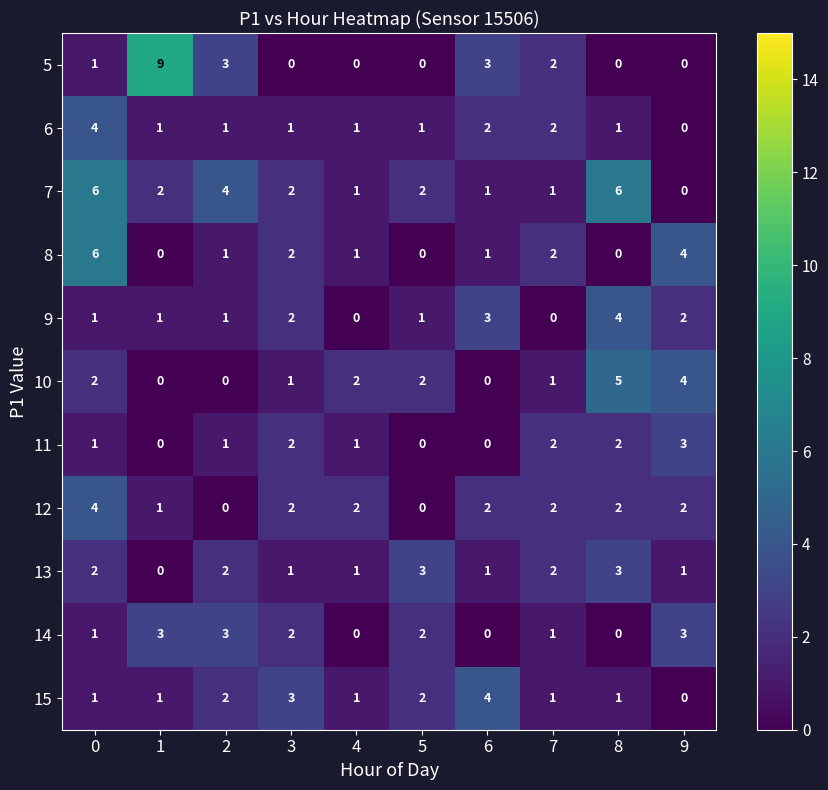

The 5 series shows 0 at 5. True or false?

True